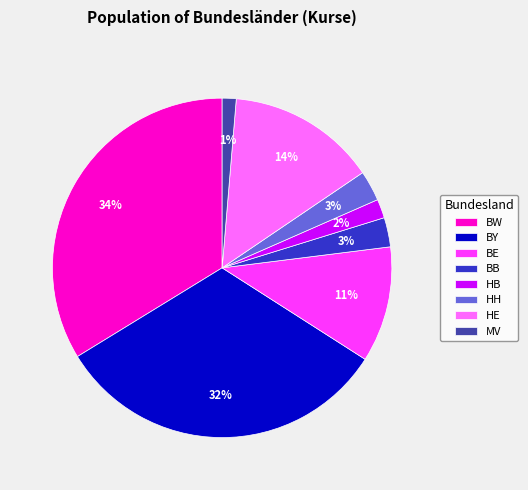

Which slice is the largest?

BW